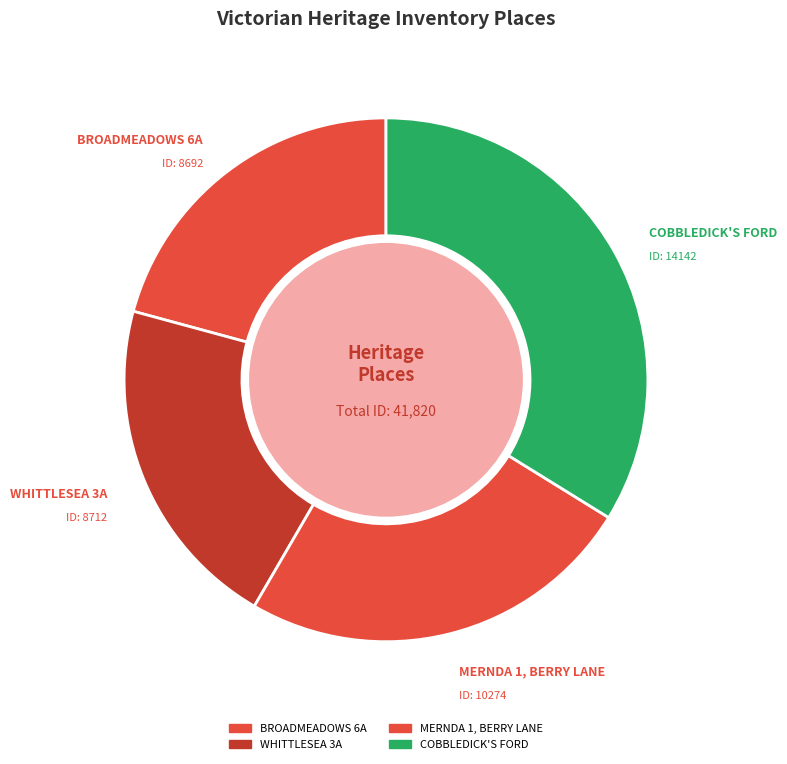

What is the largest slice in the pie chart?

COBBLEDICK'S FORD